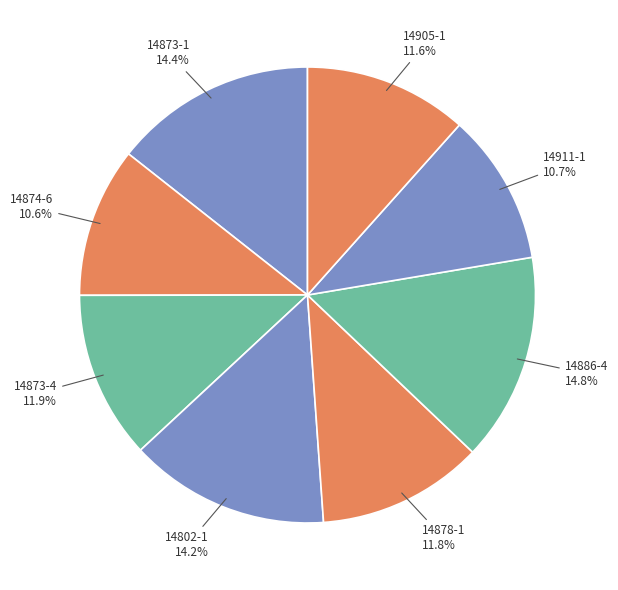

To the nearest percent, what is the combined percentage of 14905-1 and 14886-4?

26%